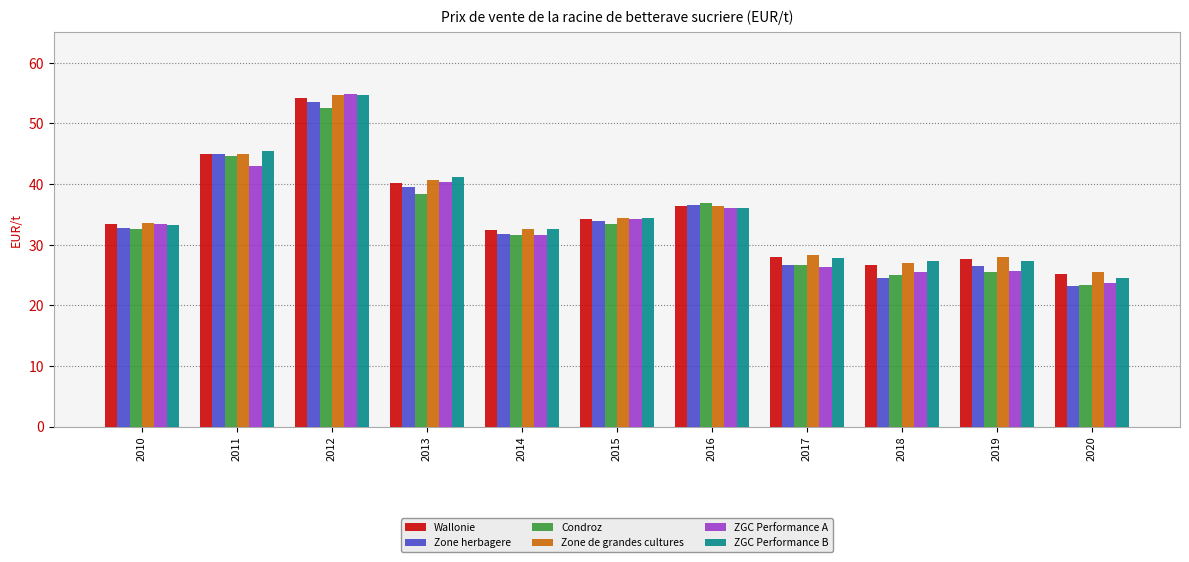

Which series changed the most between 2012 and 2018?

ZGC Performance A